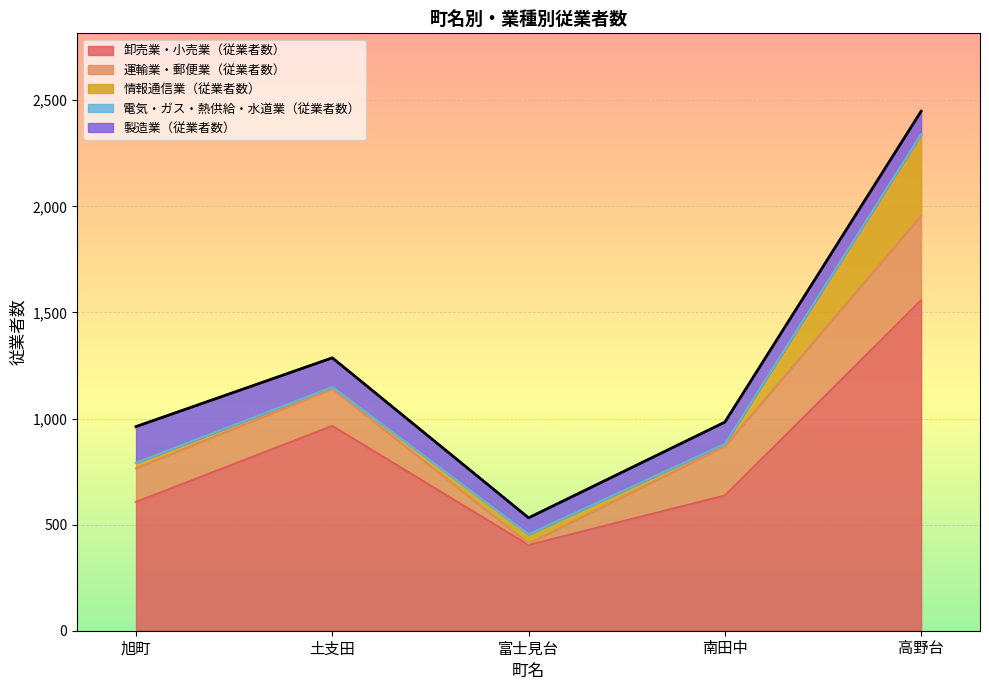

List the labels in order of 卸売業・小売業（従業者数） value, smallest first.

富士見台, 旭町, 南田中, 土支田, 高野台